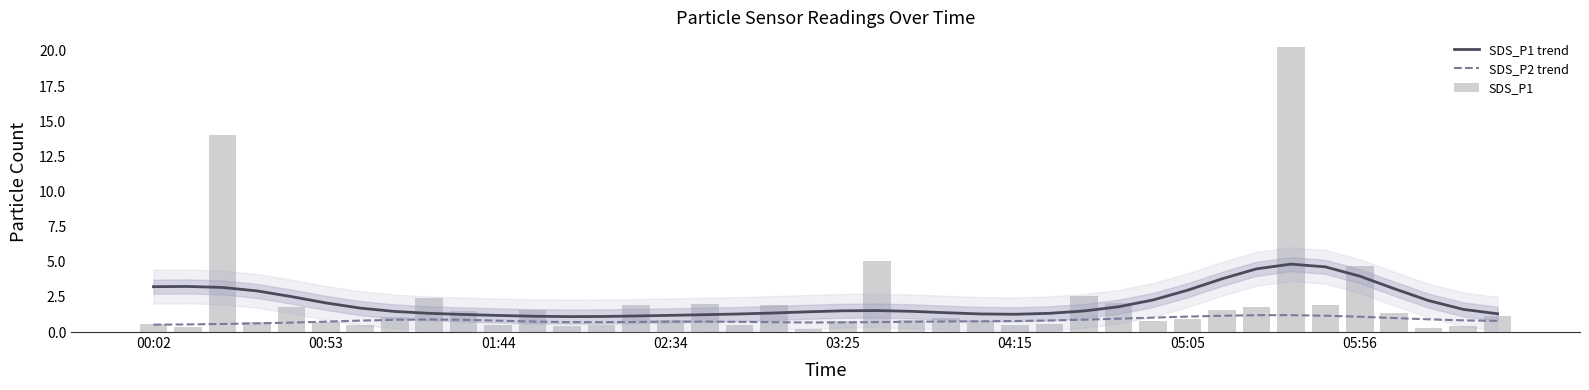

Are the bars horizontal?

No